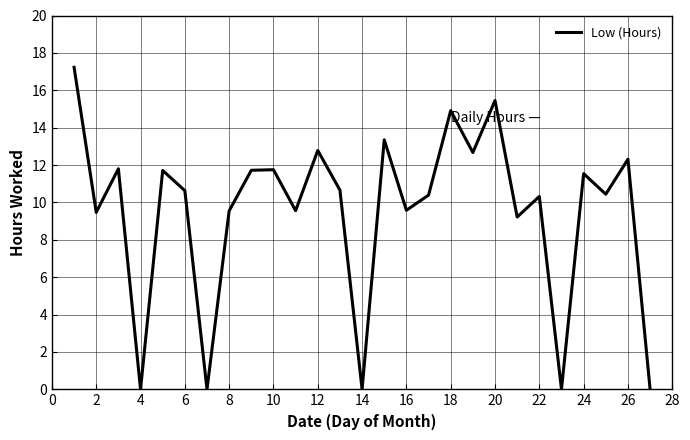

What is the maximum value shown in the chart?

17.2